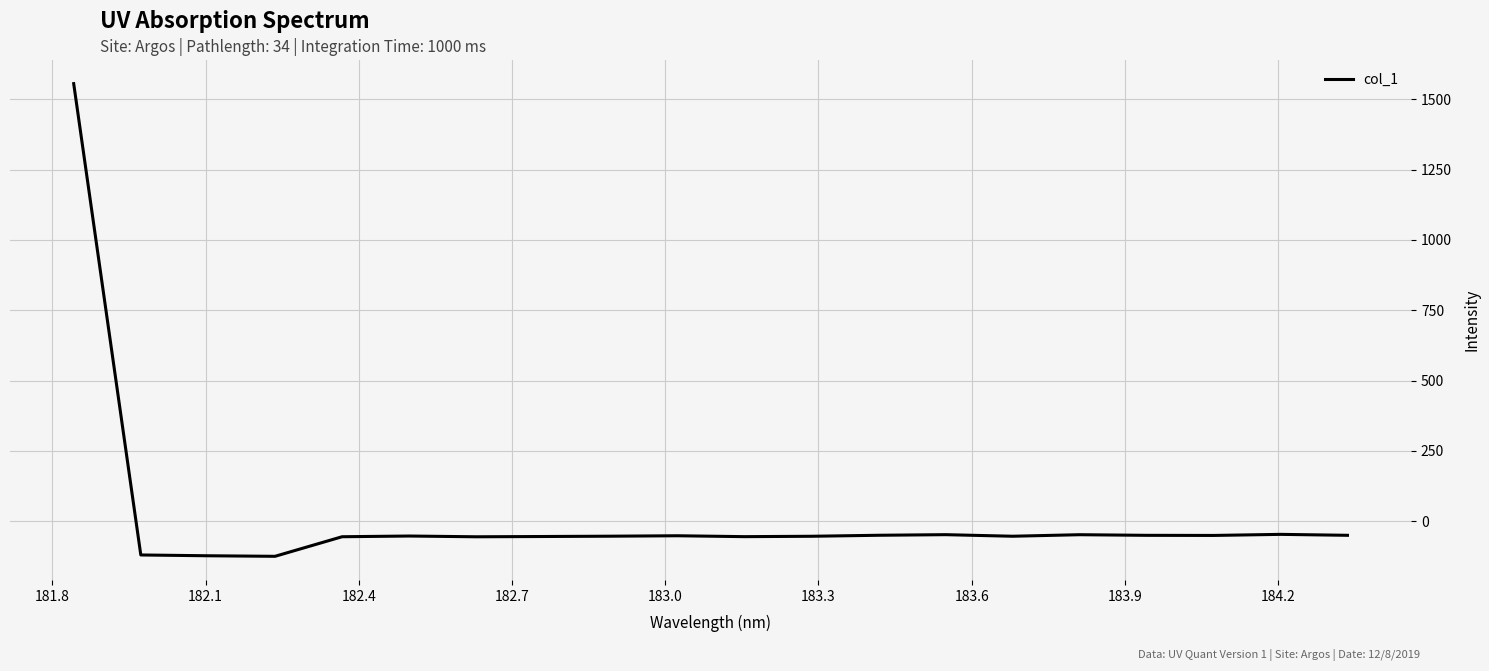

How many positive values are there?

1